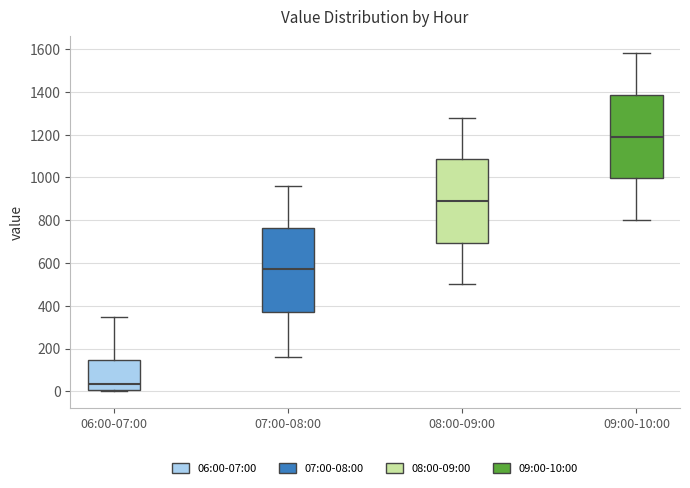

Reading left to right, read every box against the y-axis: the position of its median line, the range the box covers, and the ends of its whiskers. The values are not printed on the chart, so give them approximately, as read against the axis.

06:00-07:00: median 40, box 0 to 140, whiskers 0 to 340
07:00-08:00: median 580, box 380 to 760, whiskers 160 to 960
08:00-09:00: median 900, box 700 to 1080, whiskers 500 to 1280
09:00-10:00: median 1200, box 1000 to 1380, whiskers 800 to 1580